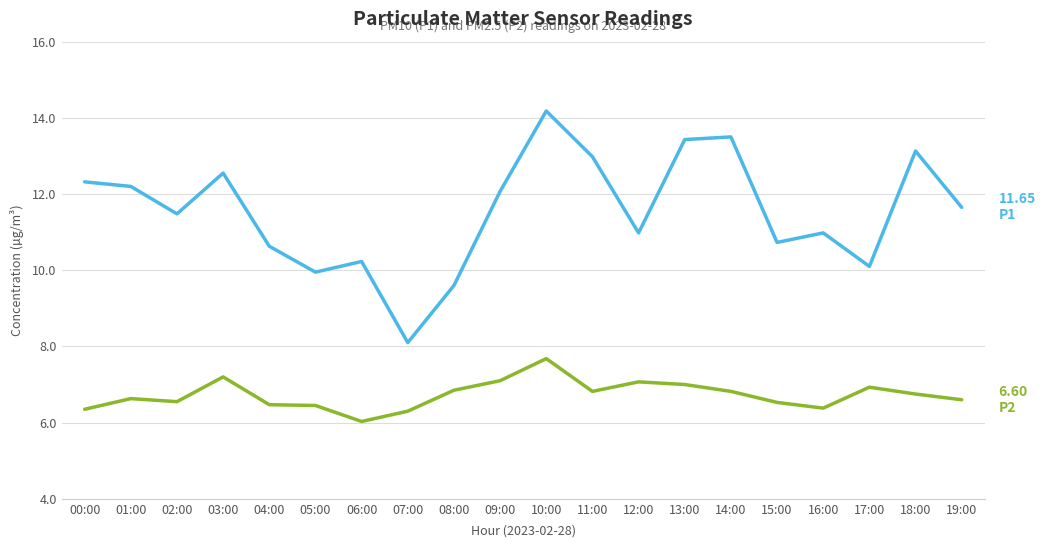

What is the spread (max minus min) of values at 00:00?

6.0